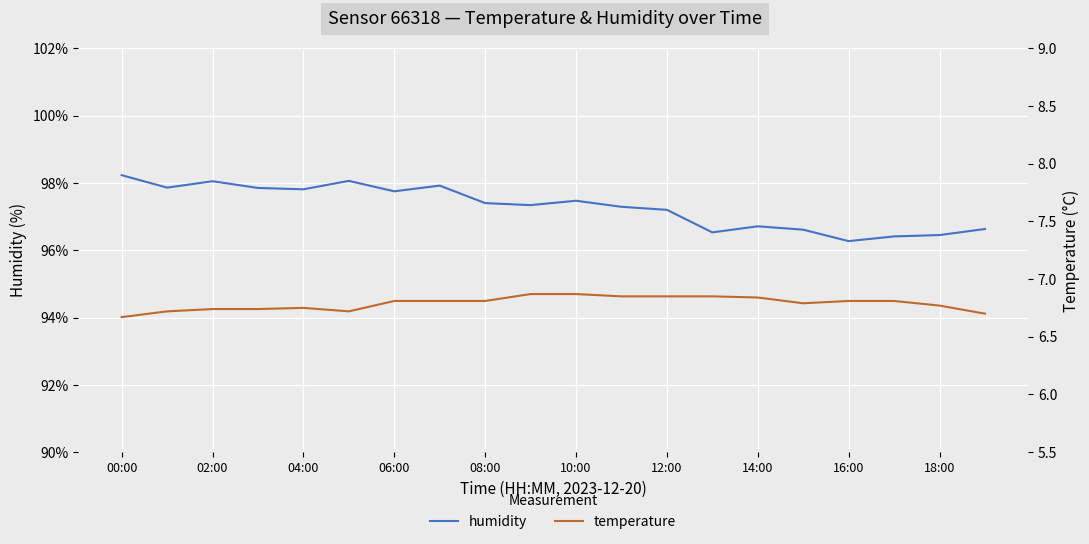

The value of temperature at 12:00 is 6.8. True or false?

True